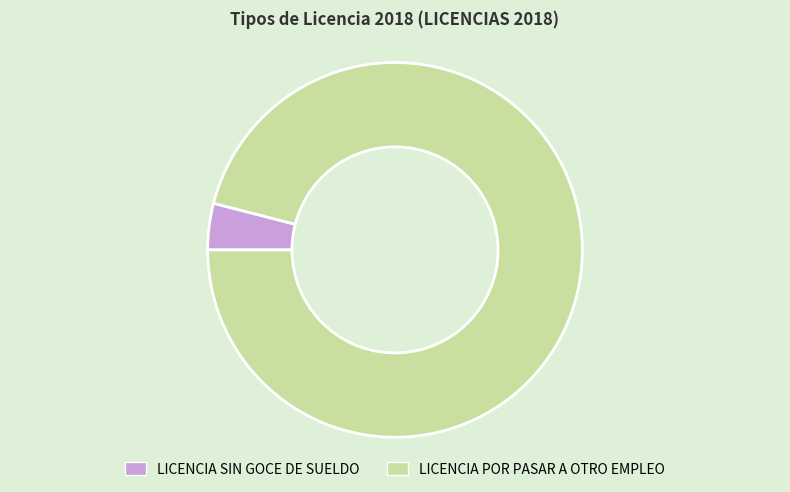

Which category has the smallest portion of the pie?

LICENCIA SIN GOCE DE SUELDO